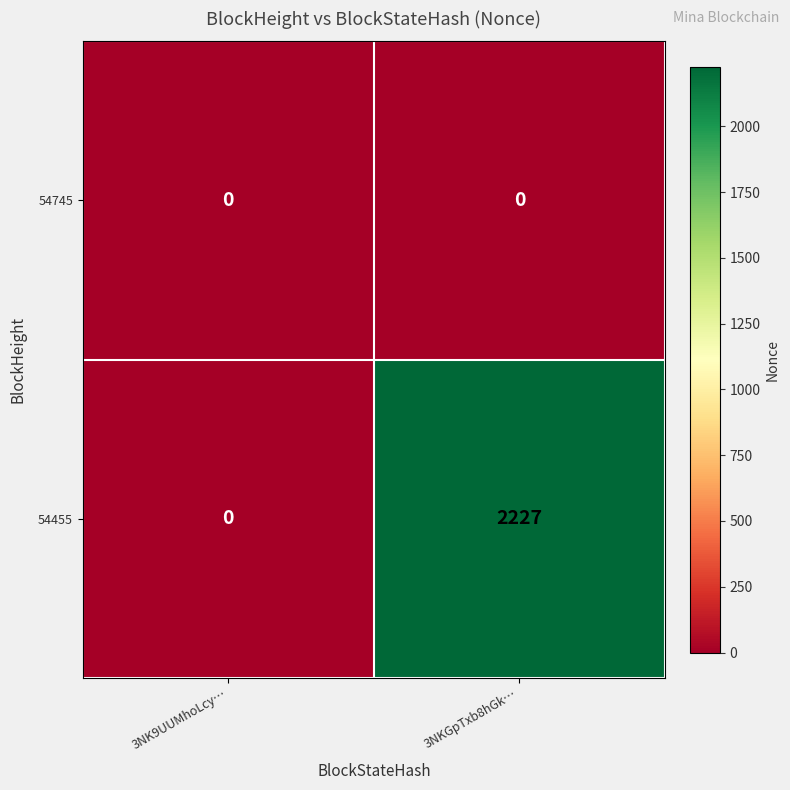

At 3NKGpTxb8hGk…, list the series in order from largest to smallest.

54455, 54745